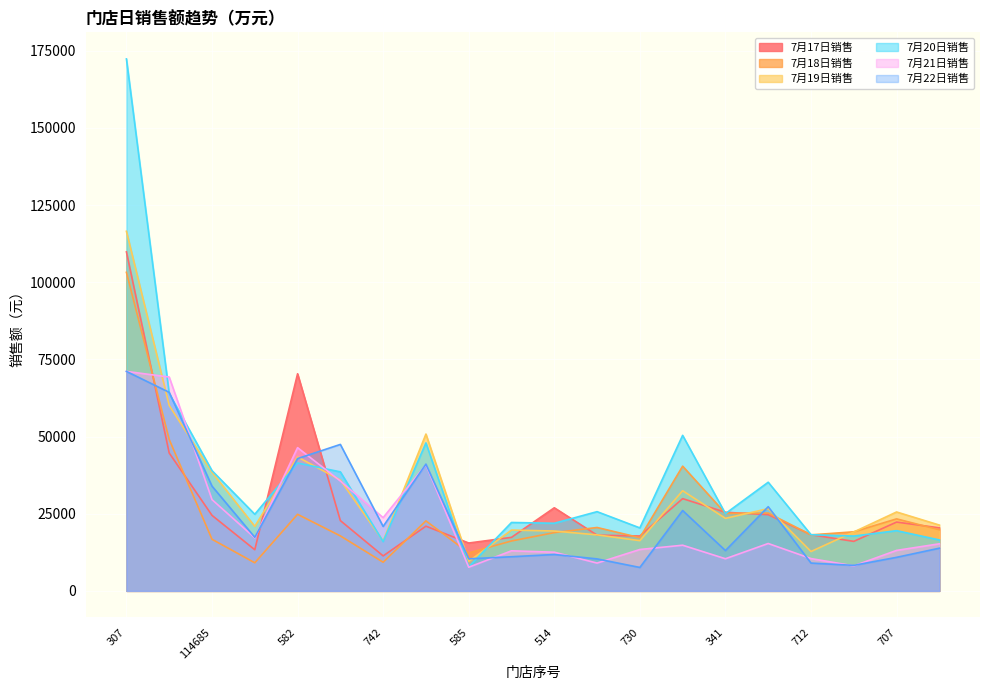

Which series has the largest range (max minus min)?

7月20日销售